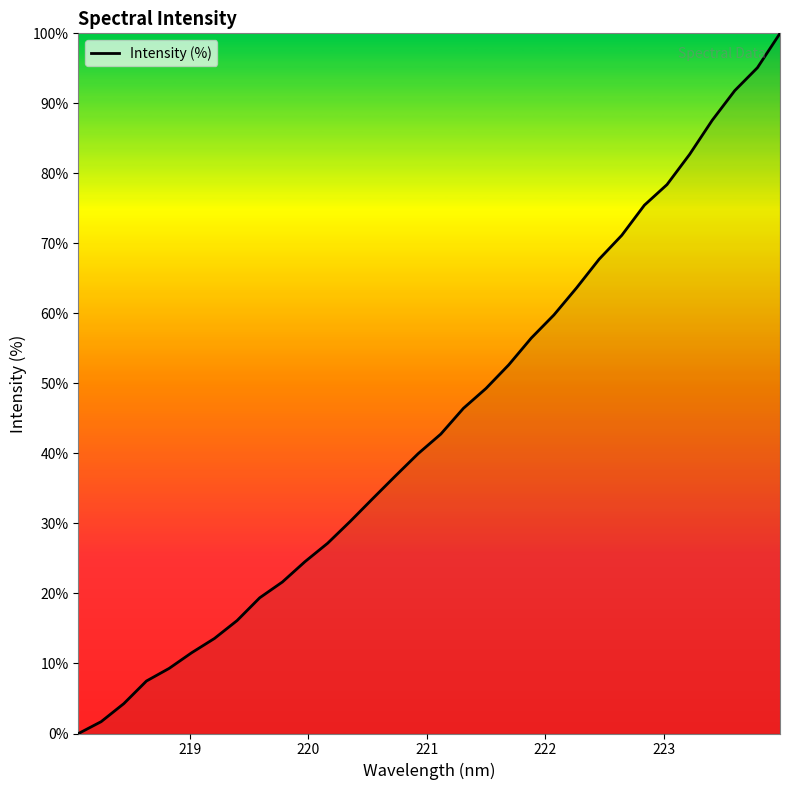

What is the difference between the maximum and minimum values?

100.0